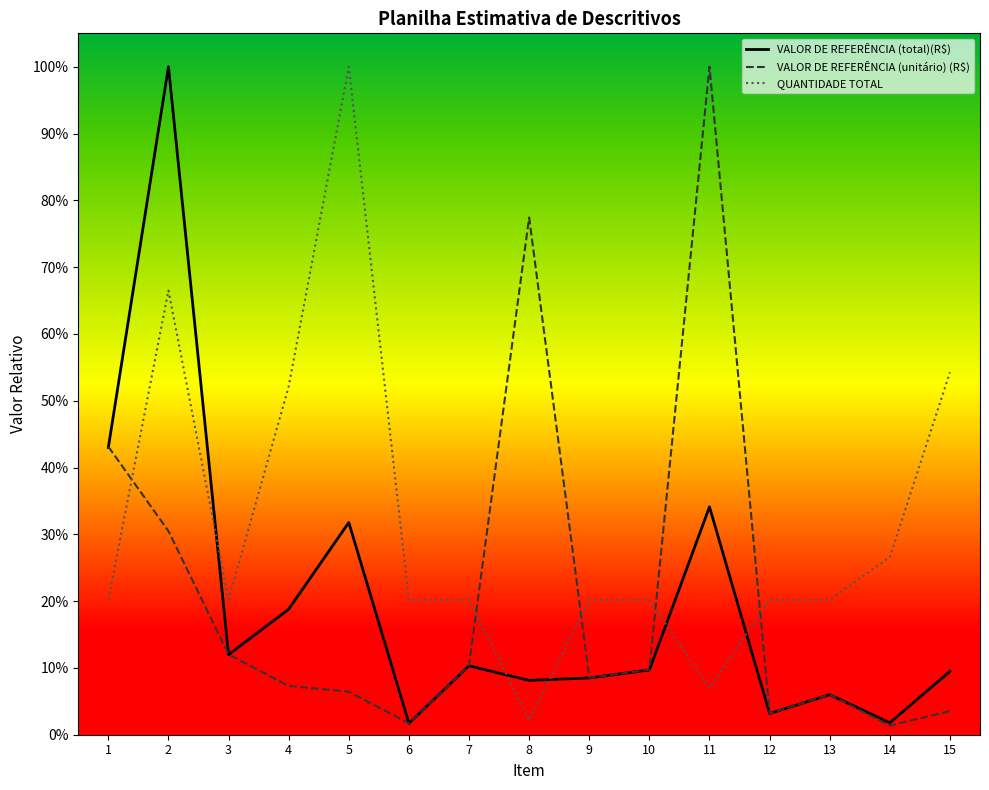

What is the difference between the VALOR DE REFERÊNCIA (total)(R$) values at 6 and 11?

0.3